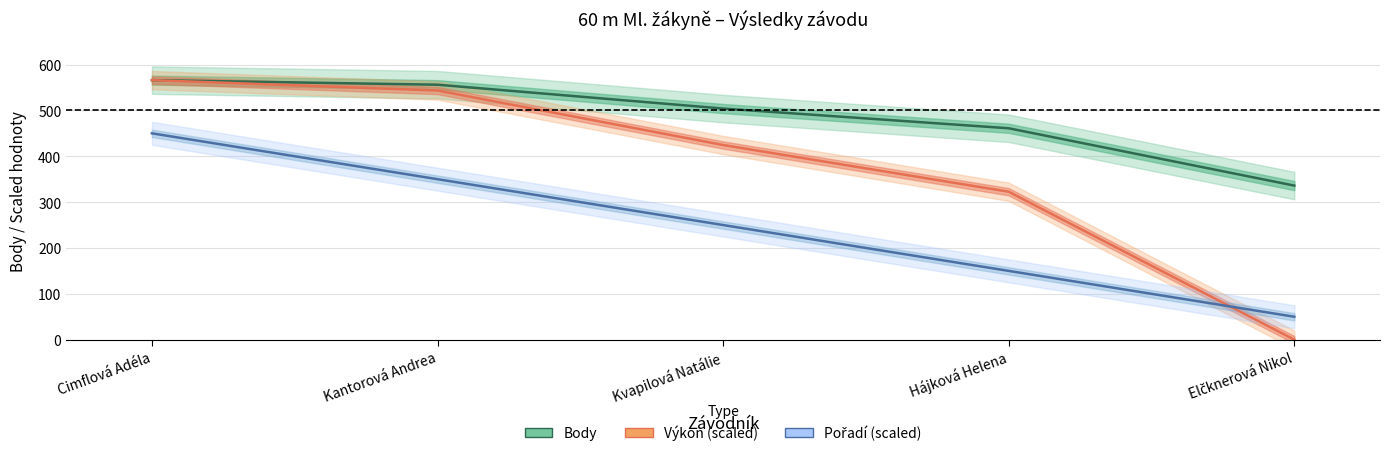

Between Hájková Helena and Kantorová Andrea, which is larger?

Kantorová Andrea